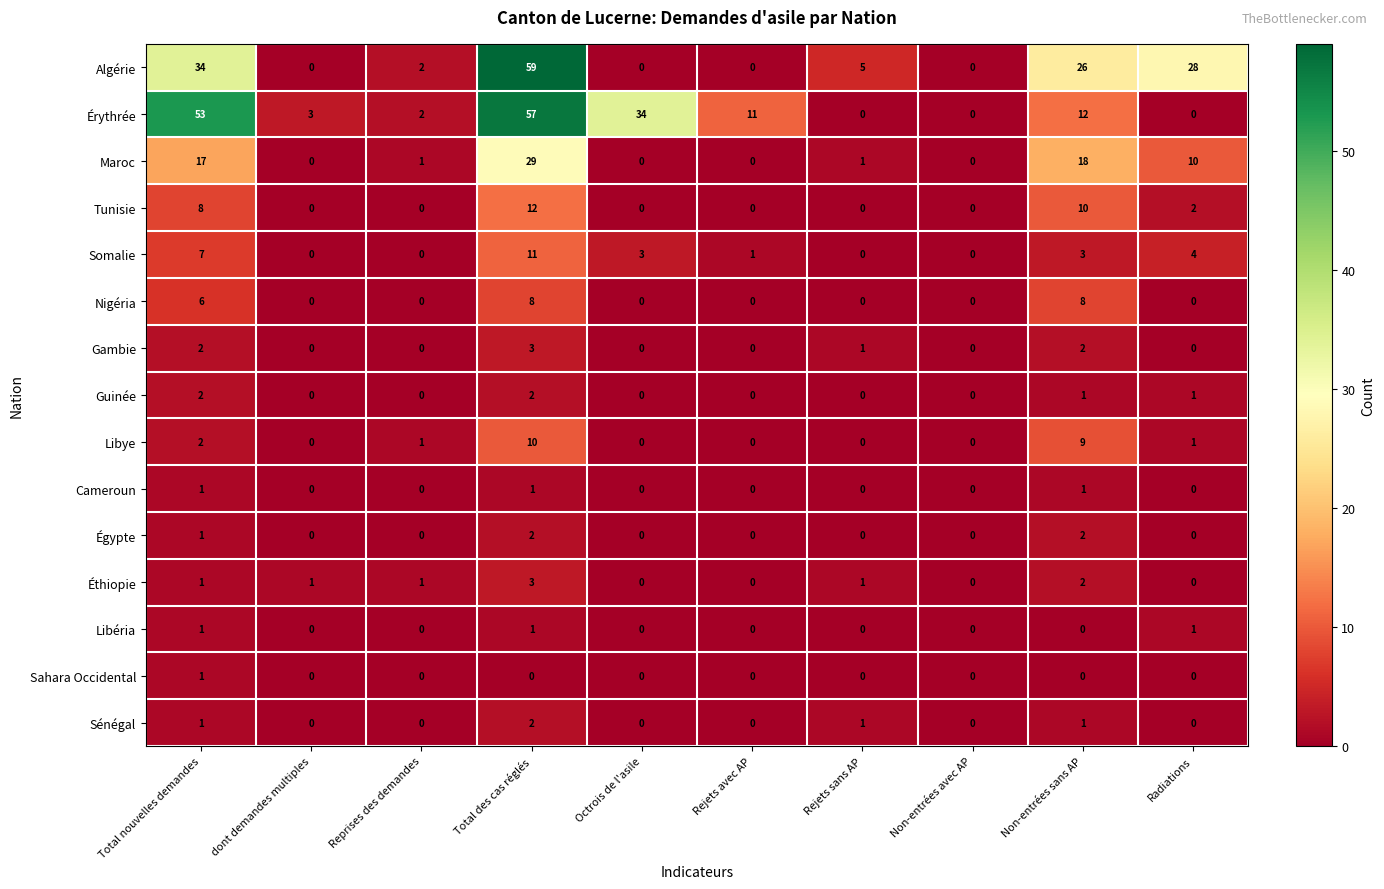

What is the total value across all series at dont demandes multiples?

4